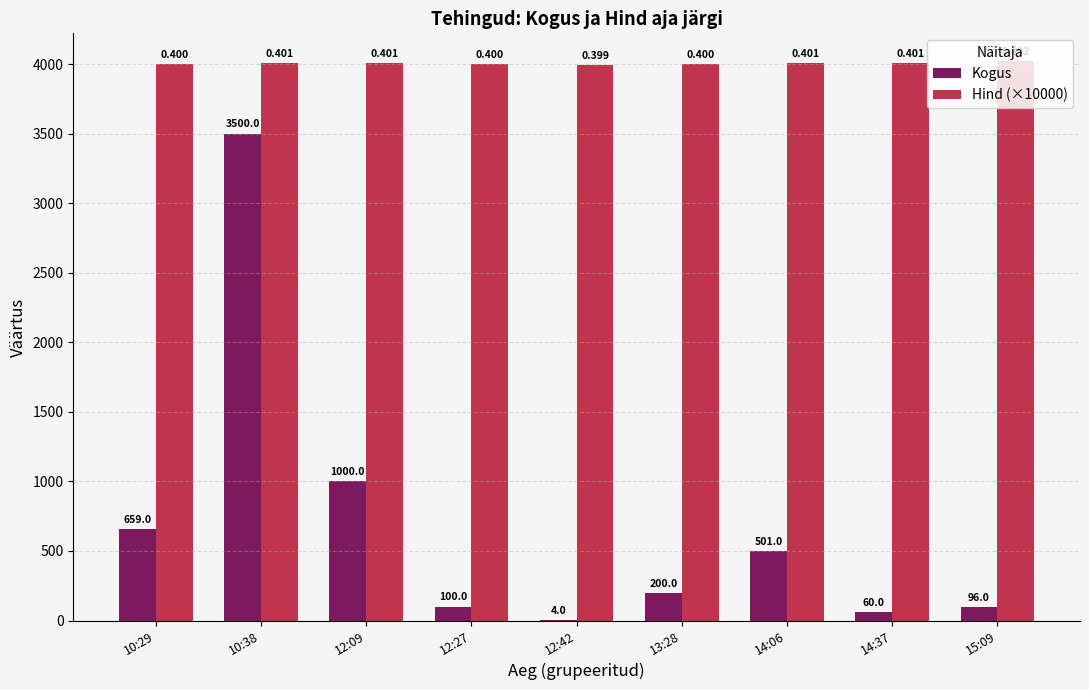

Which series has the widest spread of values?

Kogus